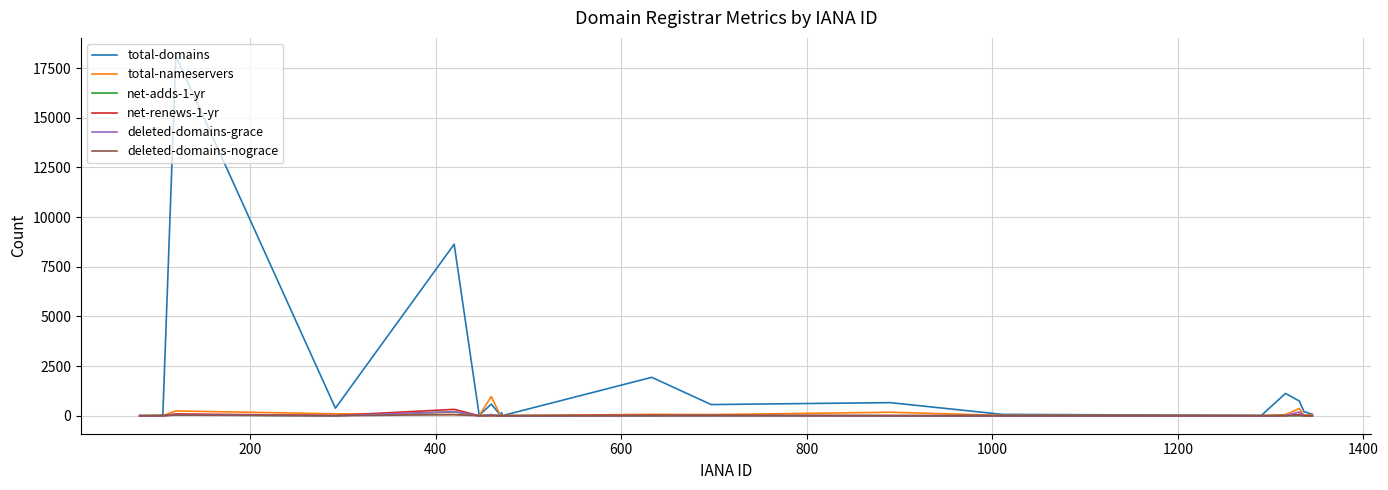

What is the maximum value for total-domains?

18117